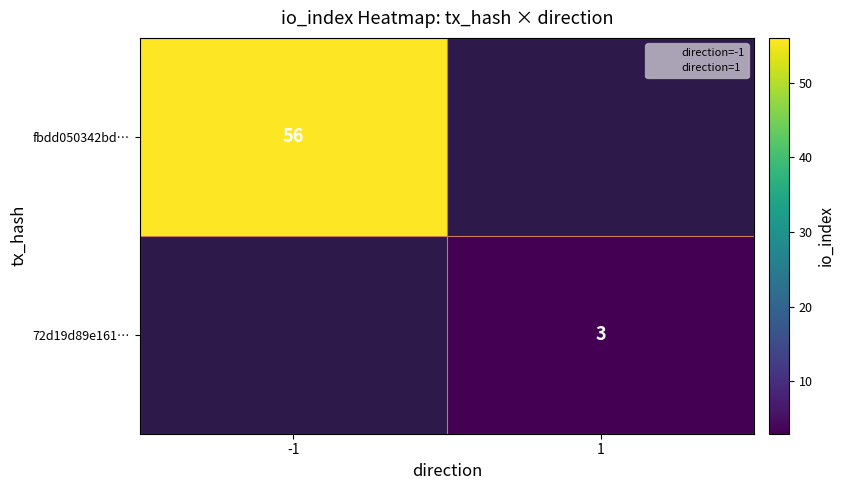

True or false: 72d19d89e161… has a value of 3 at 1.

True